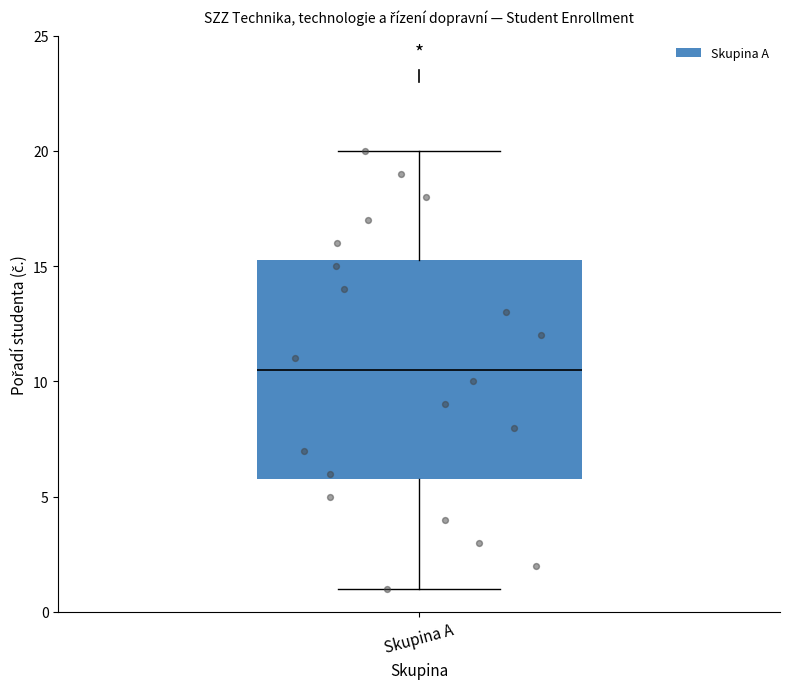

Read this box plot against the y-axis: the position of the median line, the range covered by the box, and the ends of both whiskers. The values are not printed on the chart, so give them approximately, as read against the axis.

median 10.5, box 6.0 to 15.5, whiskers 1.0 to 20.0